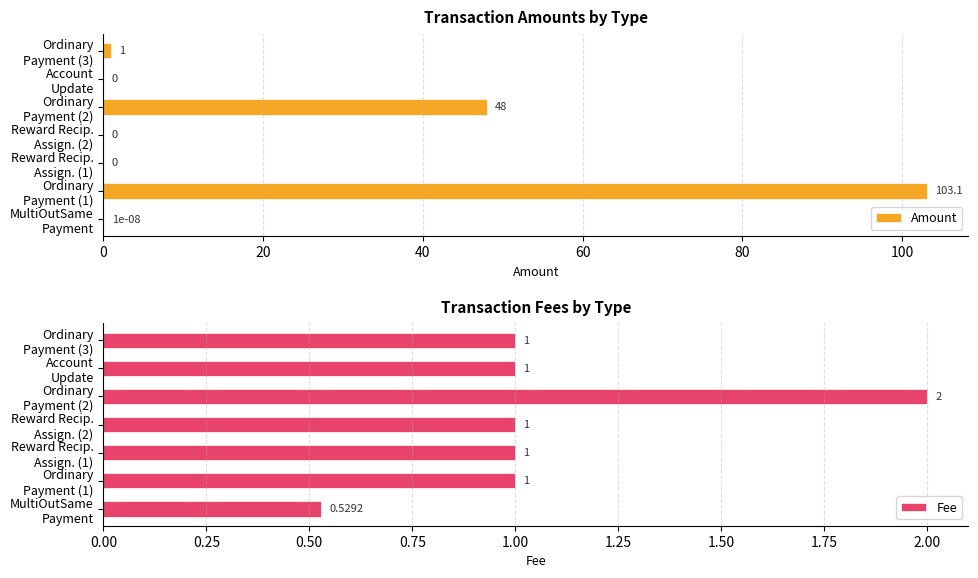

What are all the series names shown in the legend?

Amount, Fee